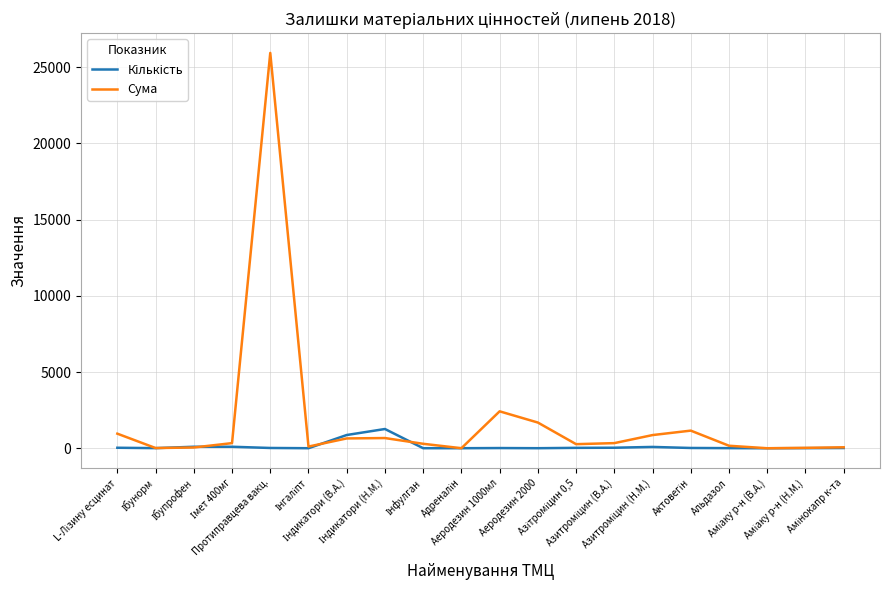

What is the greatest value displayed?

25929